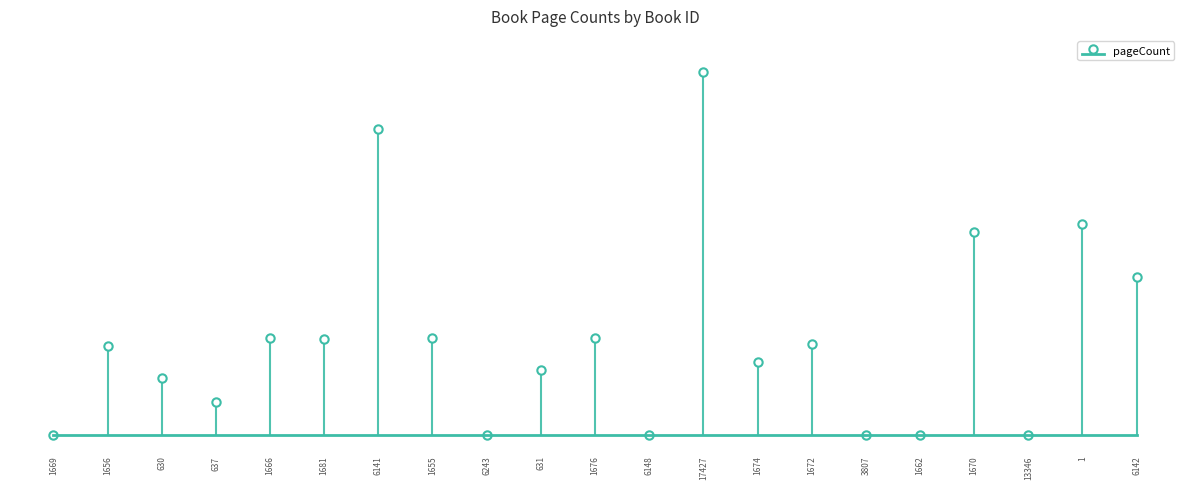

True or false: the data shows 264 at 17427.

False